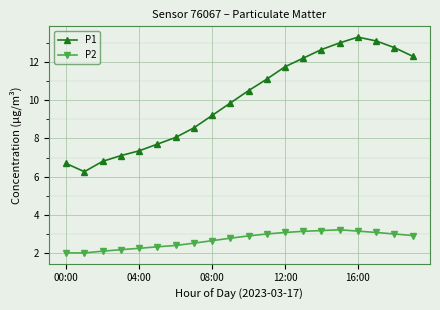

Rank the series by their average value, from highest to lowest.

P1, P2